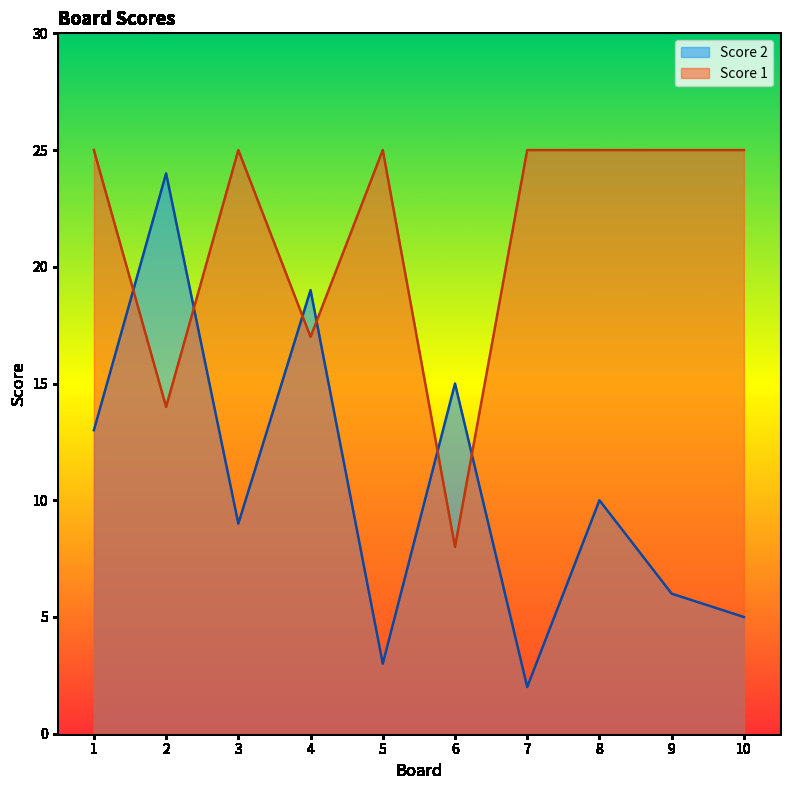

Reading left to right, extract all data points from this chart.

Score 2: 13	24	9	19	3	15	2	10	6	5
Score 1: 25	14	25	17	25	8	25	25	25	25